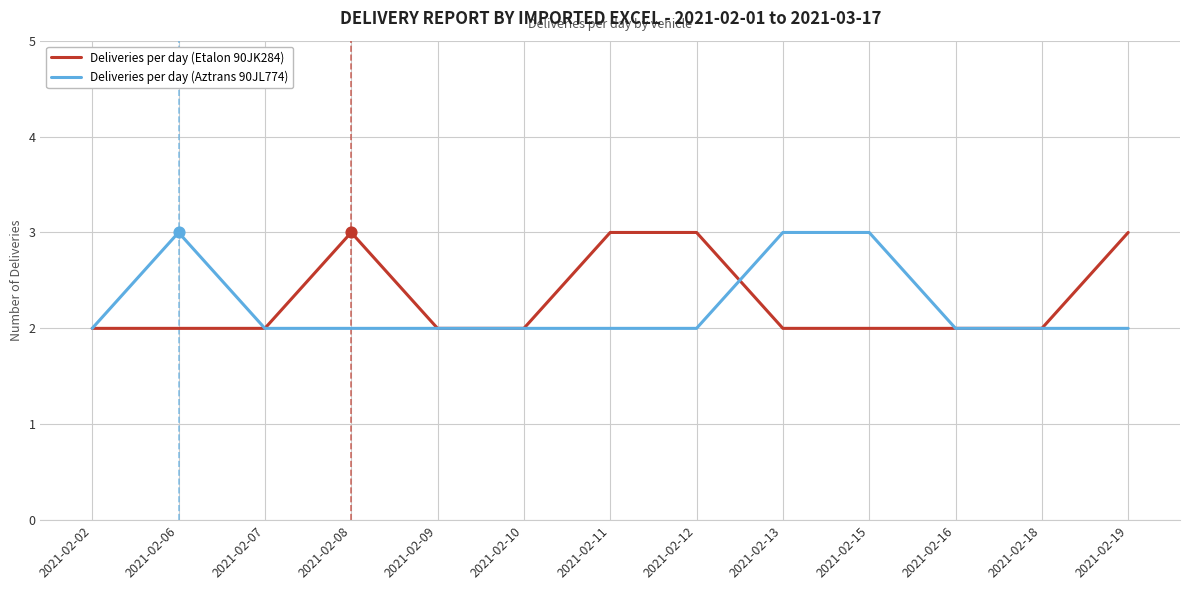

What are all the series names shown in the legend?

Deliveries per day (Etalon 90JK284), Deliveries per day (Aztrans 90JL774)